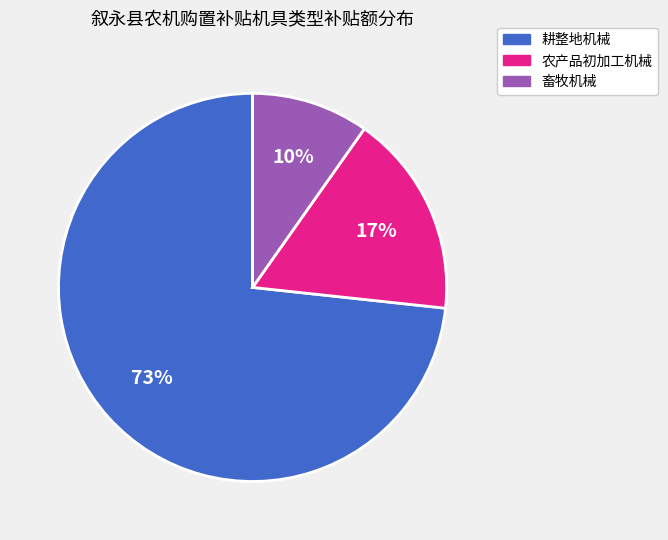

Is there any slice that represents more than half of the pie?

Yes